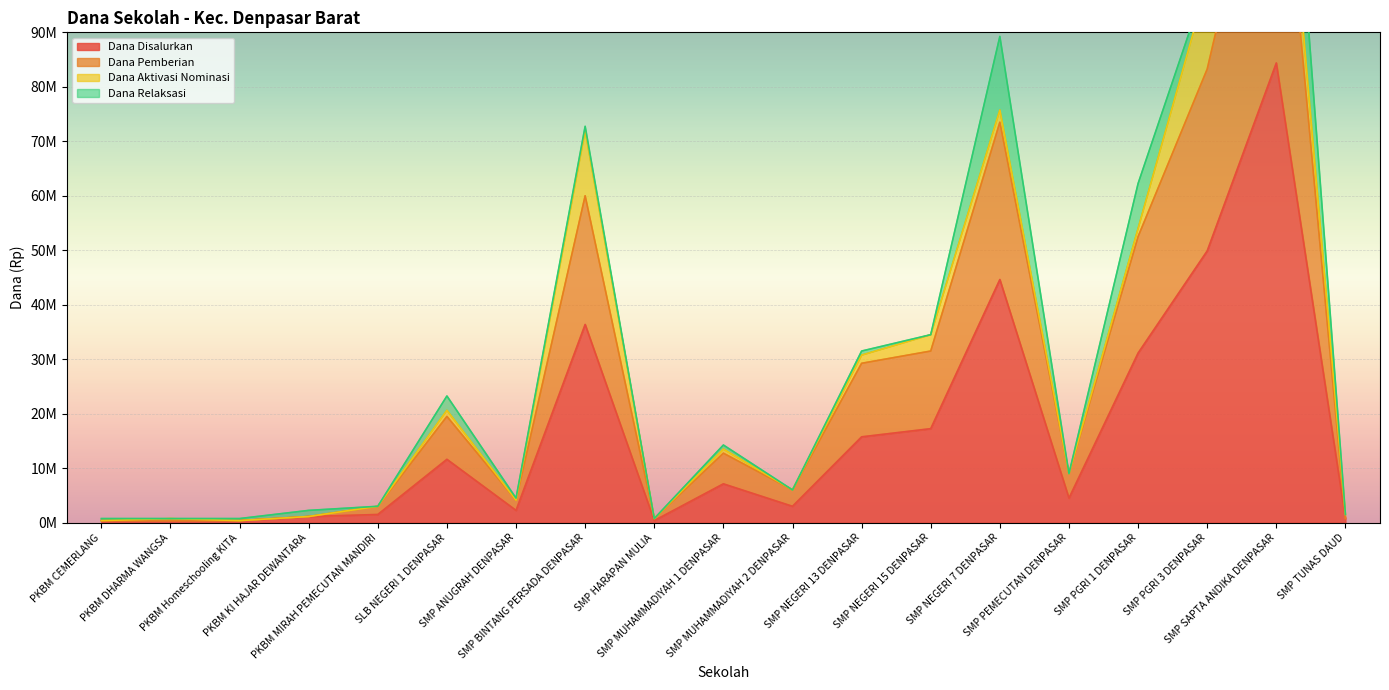

Is it true that Dana Pemberian equals 12750000 at SMP MUHAMMADIYAH 1 DENPASAR?

True